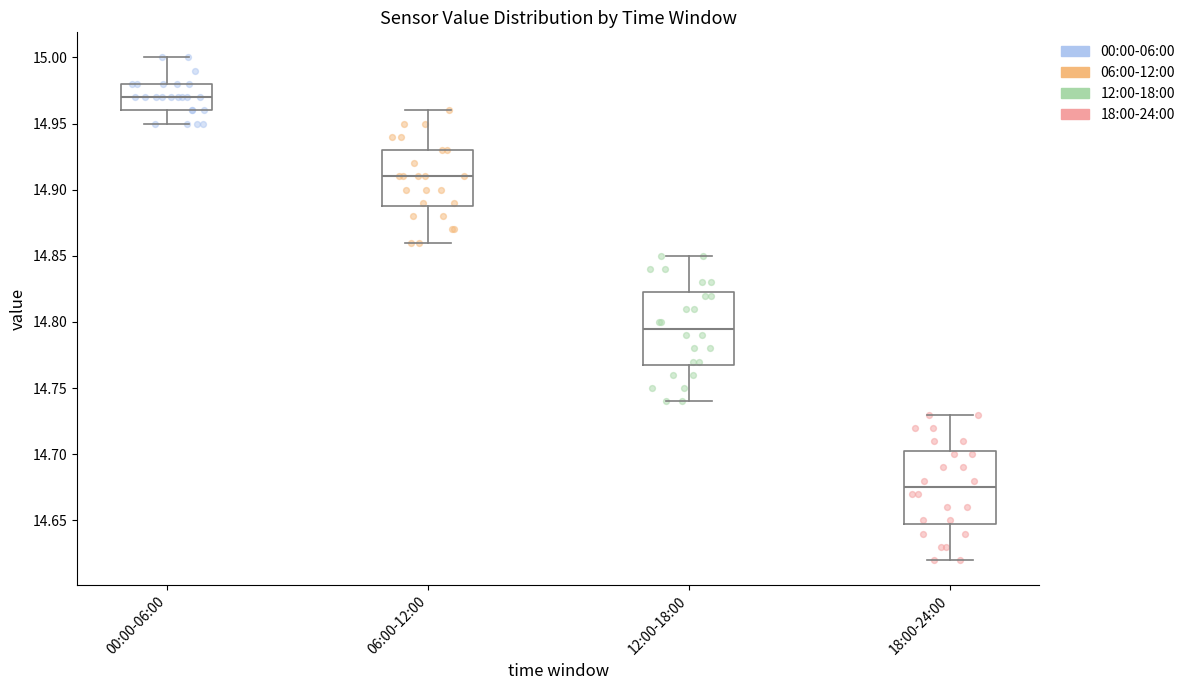

Where does the lower whisker of the box for 00:00-06:00 end on the y-axis? The values are not printed on the chart, so give them approximately, as read against the axis.

14.950